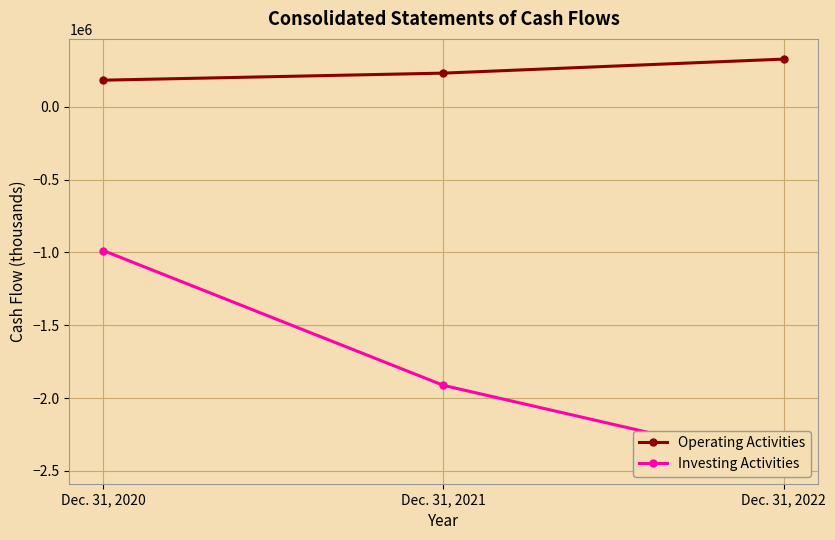

What is the difference between the Operating Activities values at Dec. 31, 2021 and Dec. 31, 2020?

48469